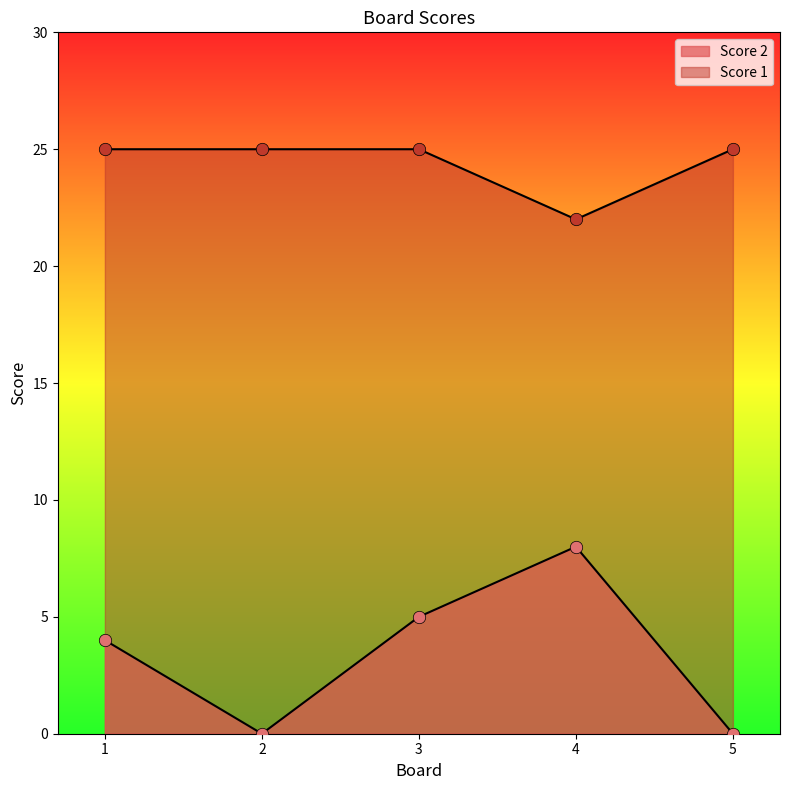

Which series contains the highest Y value?

Score 1